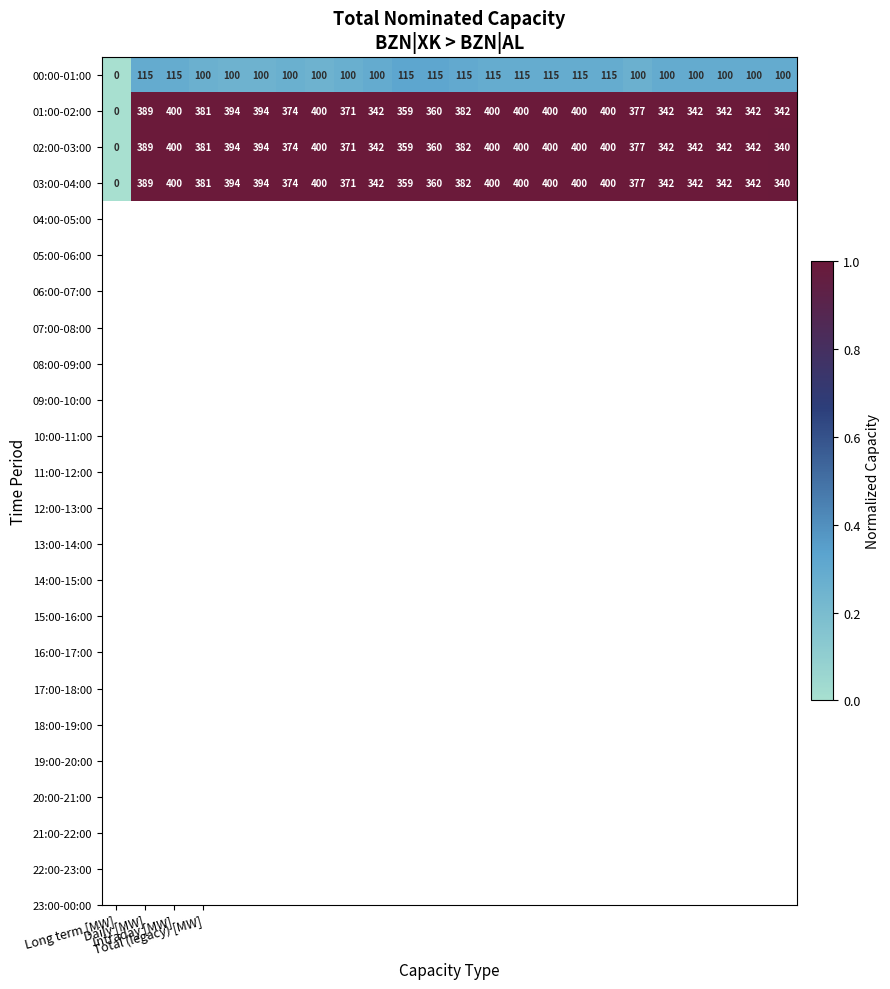

What is the maximum value shown in the chart?

400